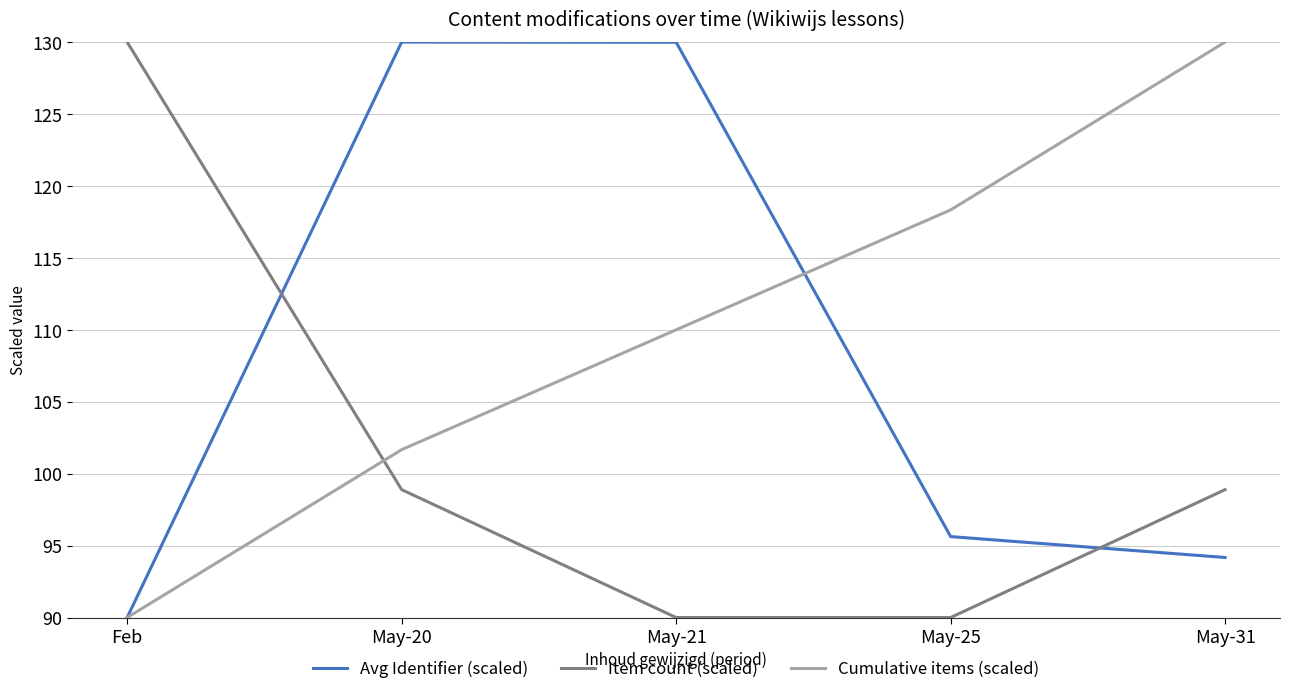

True or false: Avg Identifier (scaled) and Item count (scaled) intersect in this chart.

True